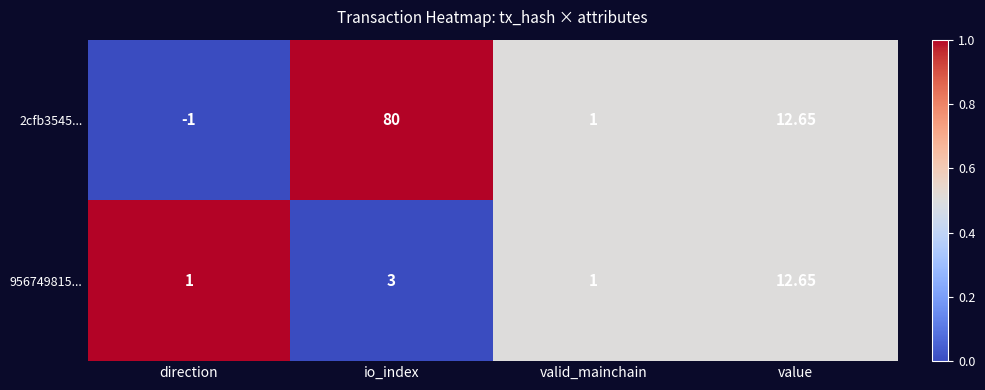

How many values in 2cfb3545... are below zero?

1